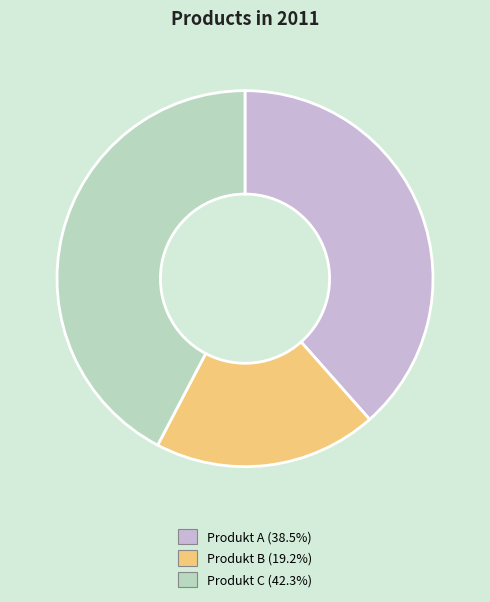

Is the sum of Produkt A and Produkt B greater than half?

Yes